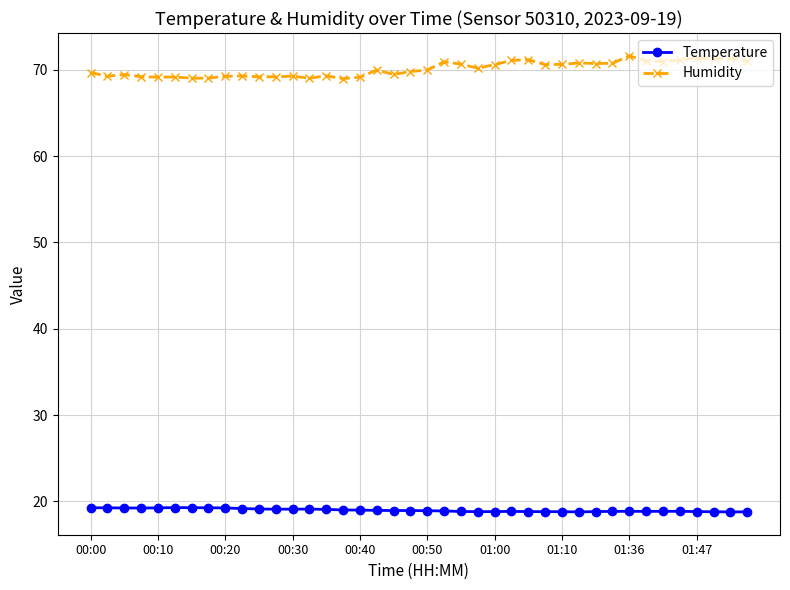

Which series has the largest range (max minus min)?

Humidity